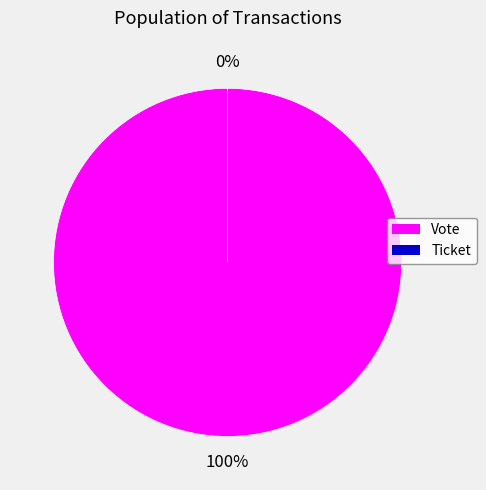

What percentage is NOT represented by Ticket?

100.0%